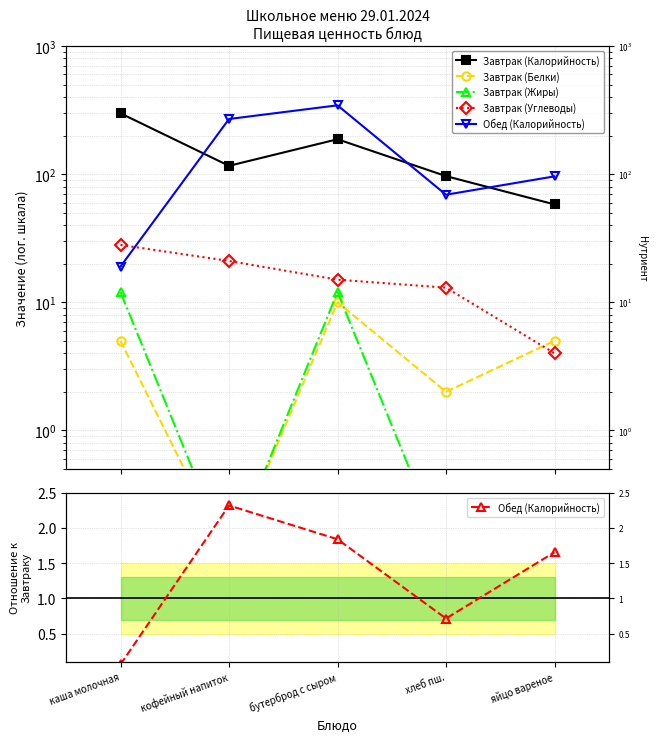

The value of Завтрак (Калорийность) at хлеб пш. is 96.4. True or false?

True